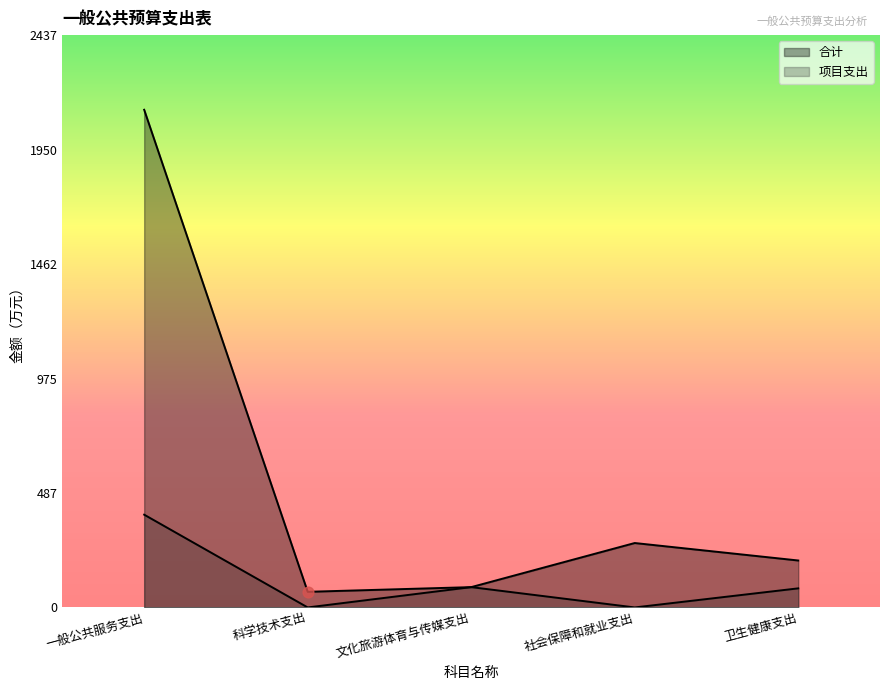

At which category is the sum across all series the highest?

一般公共服务支出